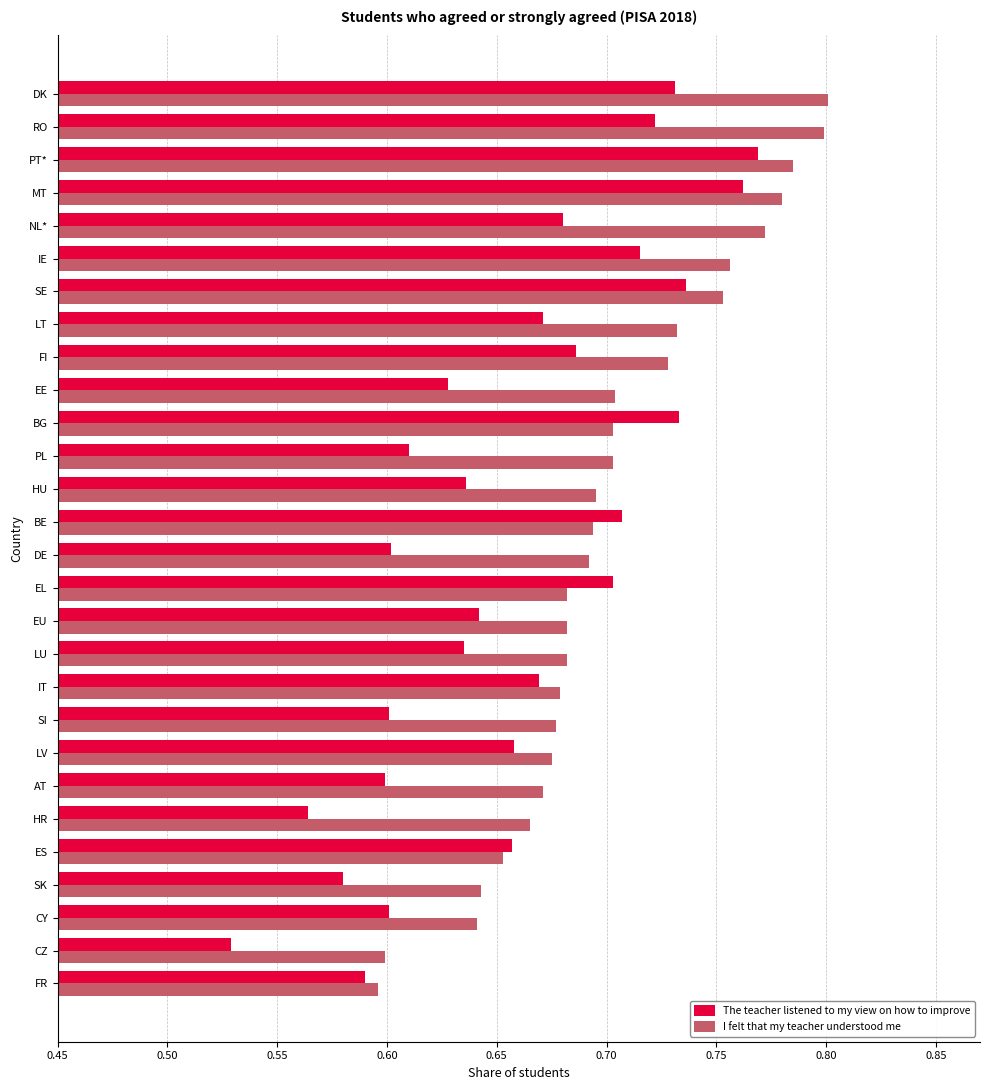

Which label corresponds to the smallest value in the chart?

CZ